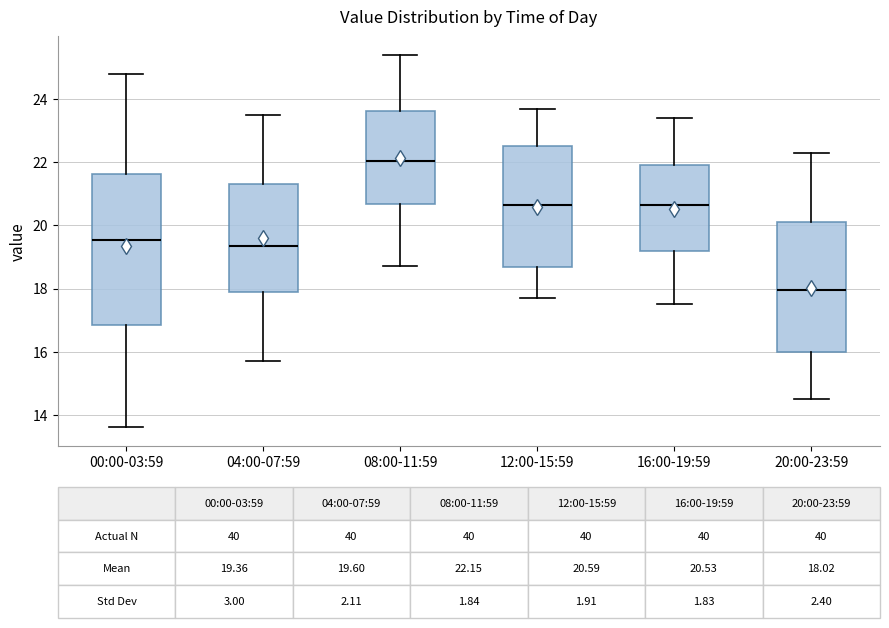

Which box has the highest median line?

08:00-11:59